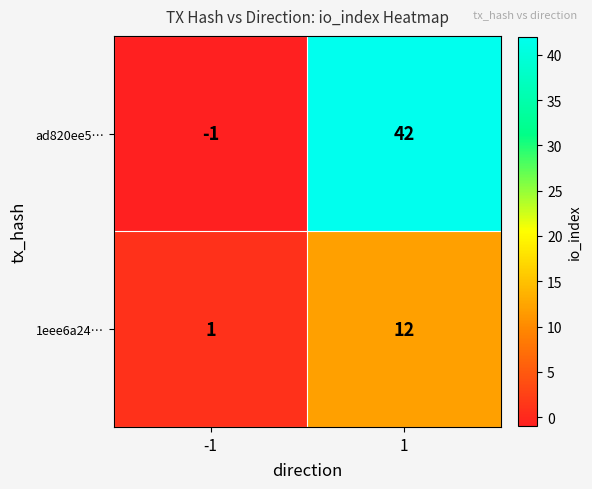

What is the difference between the highest and lowest values at 1?

30